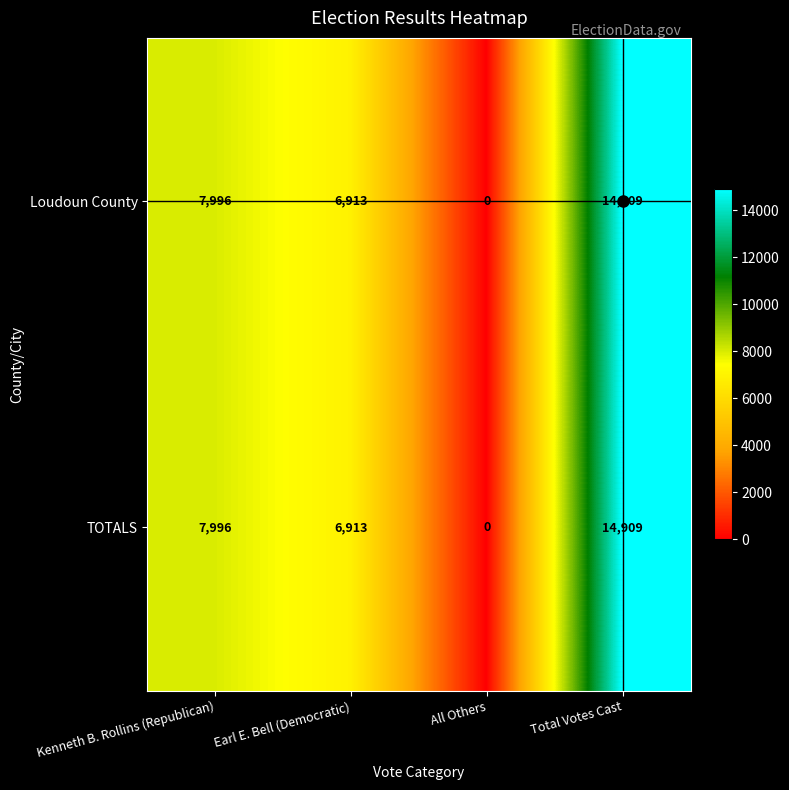

Rank the categories by TOTALS value from highest to lowest.

Total Votes Cast, Kenneth B. Rollins (Republican), Earl E. Bell (Democratic), All Others